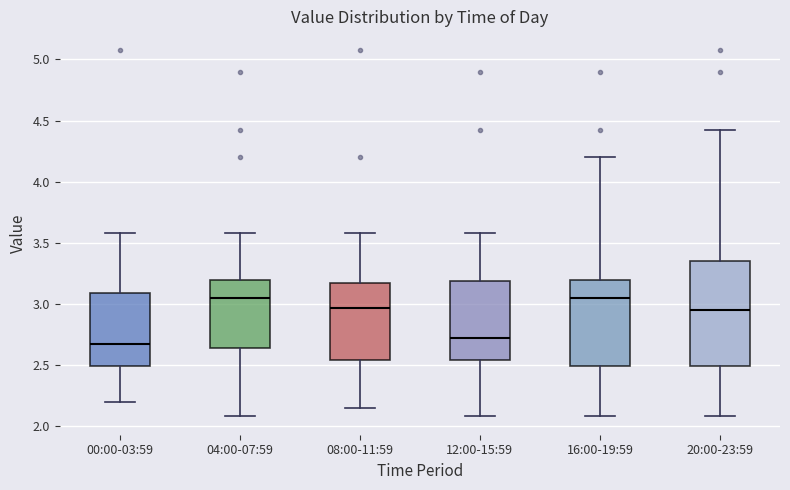

Which box is the tallest, from its lower edge to its upper edge?

20:00-23:59